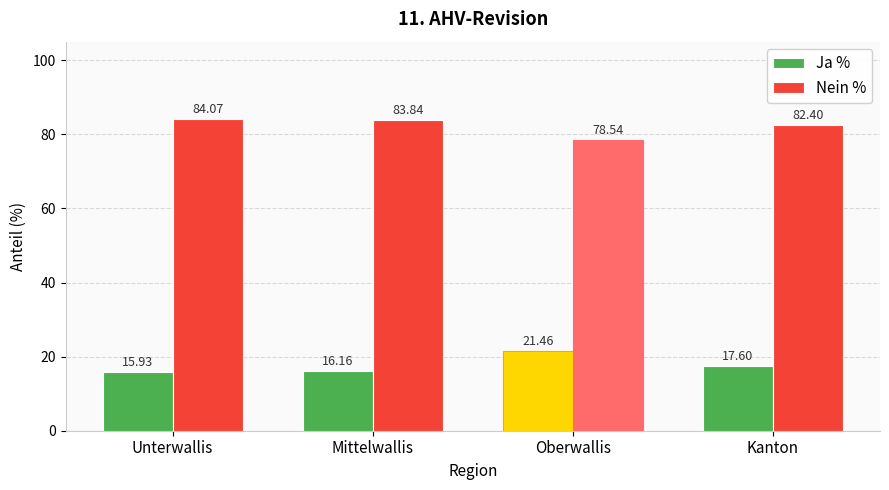

List the series in order of their overall mean, lowest first.

Ja %, Nein %